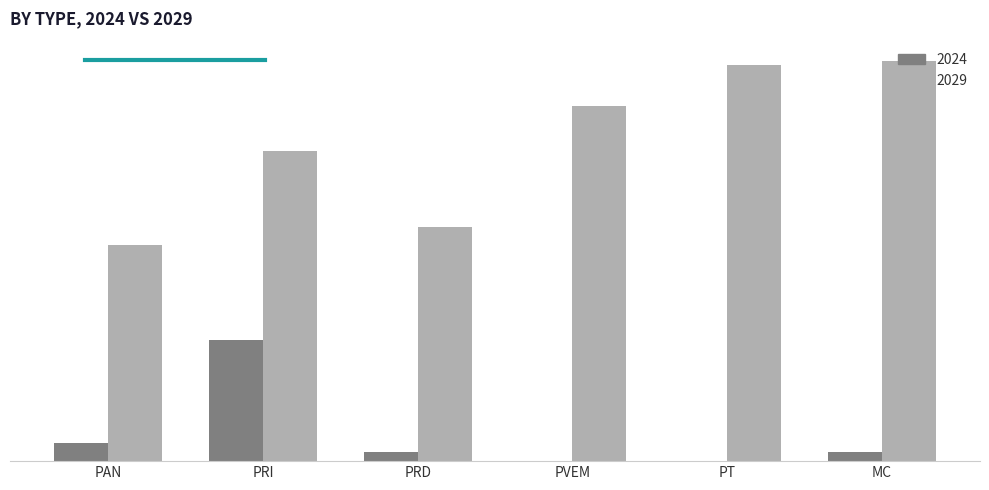

Does the chart contain stacked bars?

No